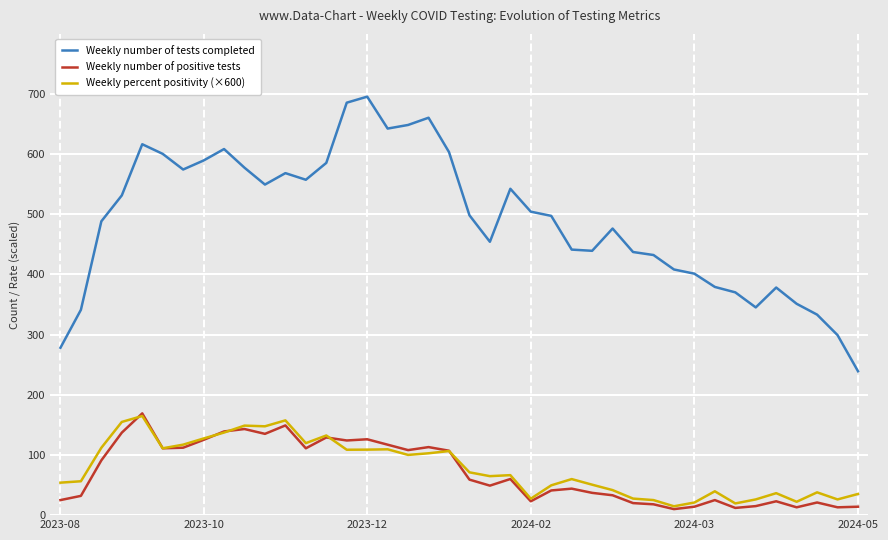

True or false: Weekly percent positivity (×600) and Weekly number of tests completed intersect in this chart.

False